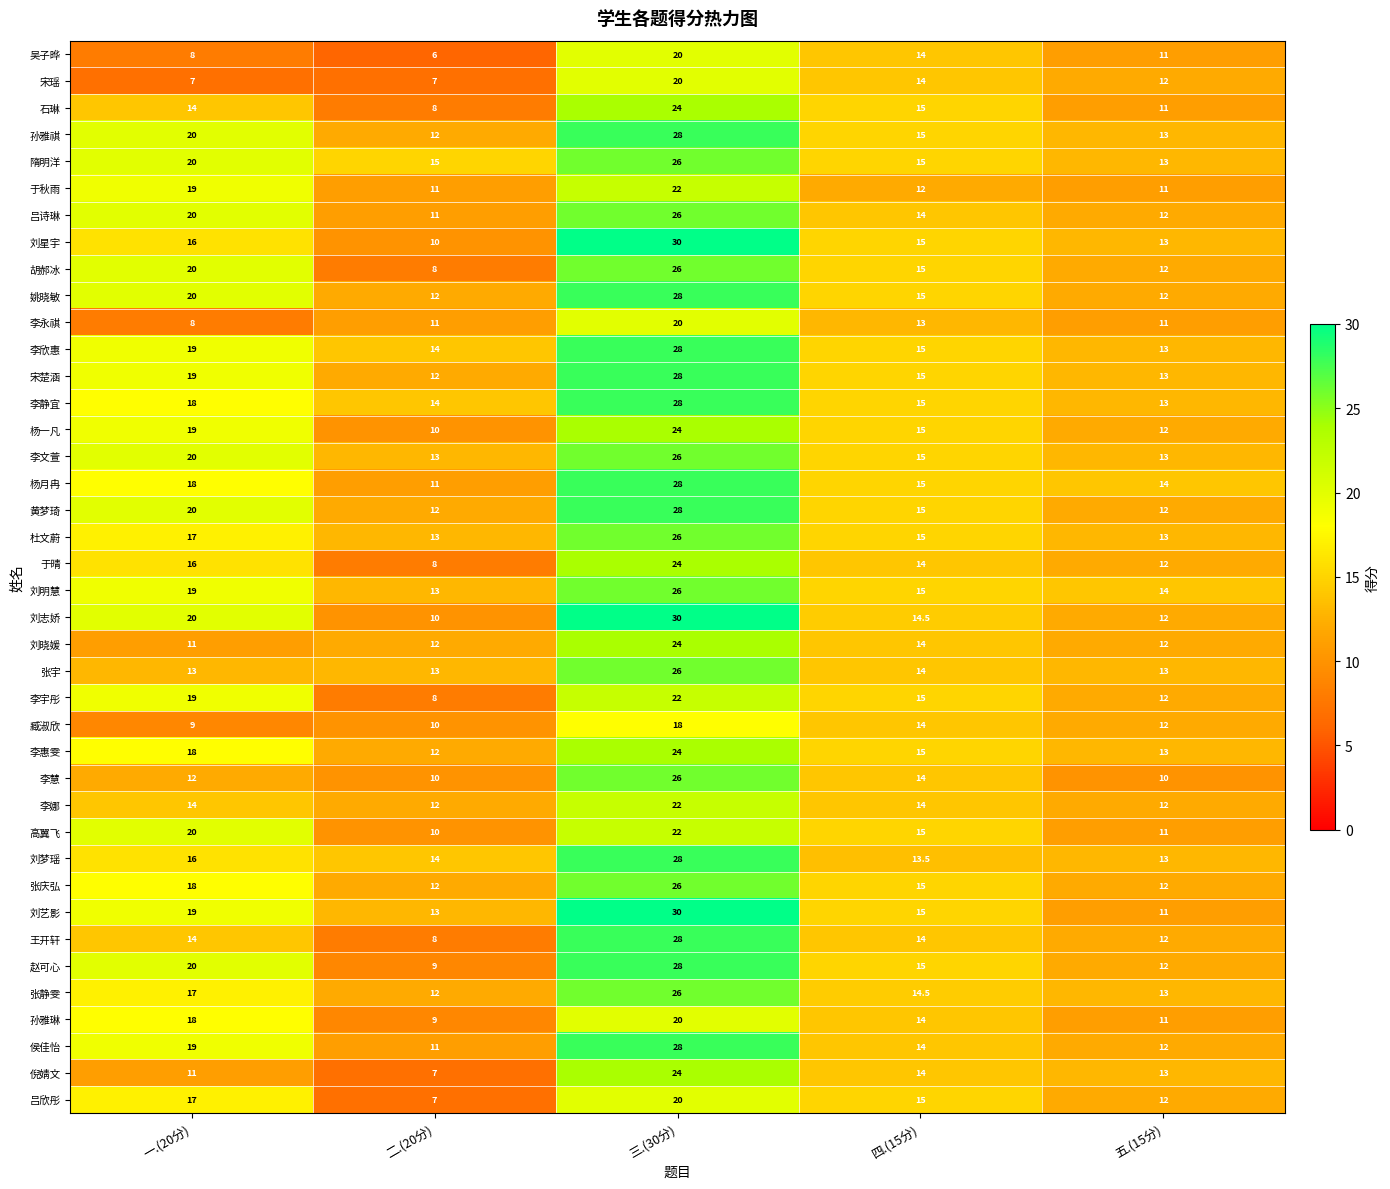

At which category does the chart reach its minimum across all series?

二.(20分)